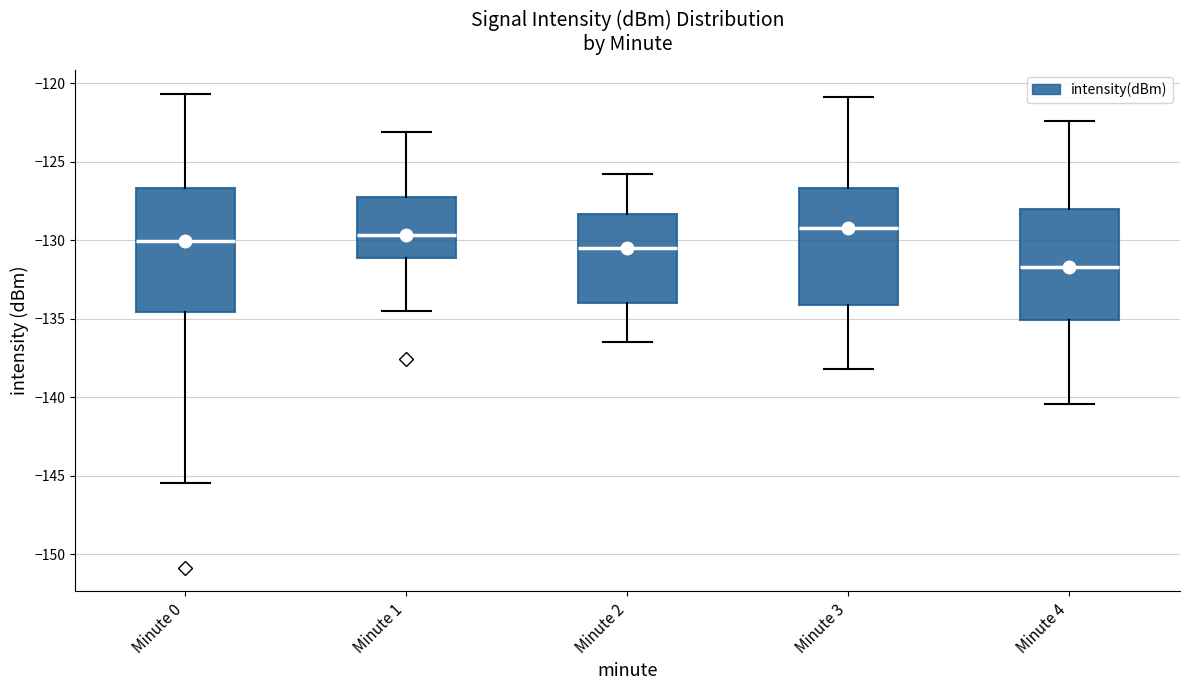

Reading left to right, read every box against the y-axis: the position of its median line, the range the box covers, and the ends of its whiskers. The values are not printed on the chart, so give them approximately, as read against the axis.

Minute 0: median -130.0, box -134.5 to -126.5, whiskers -145.5 to -120.5
Minute 1: median -129.5, box -131.0 to -127.0, whiskers -134.5 to -123.0
Minute 2: median -130.5, box -134.0 to -128.5, whiskers -136.5 to -126.0
Minute 3: median -129.0, box -134.0 to -126.5, whiskers -138.0 to -121.0
Minute 4: median -131.5, box -135.0 to -128.0, whiskers -140.5 to -122.5